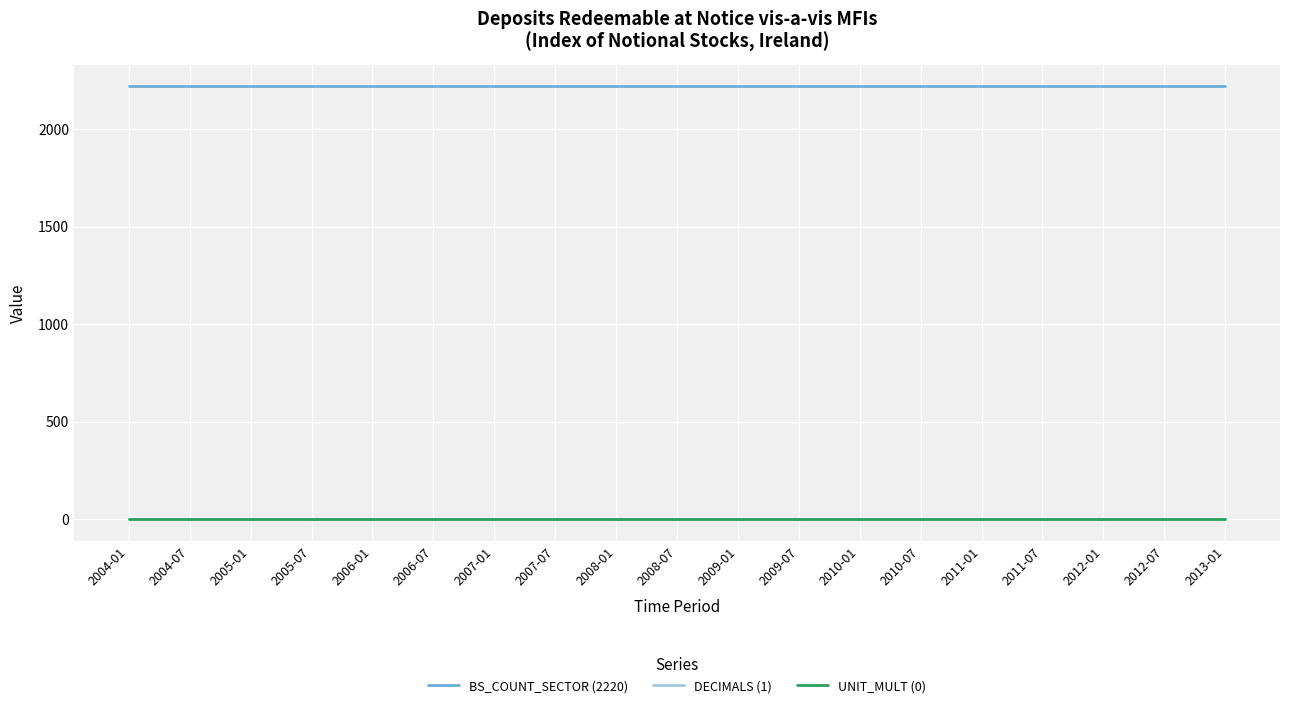

True or false: UNIT_MULT (0) and BS_COUNT_SECTOR (2220) intersect in this chart.

False